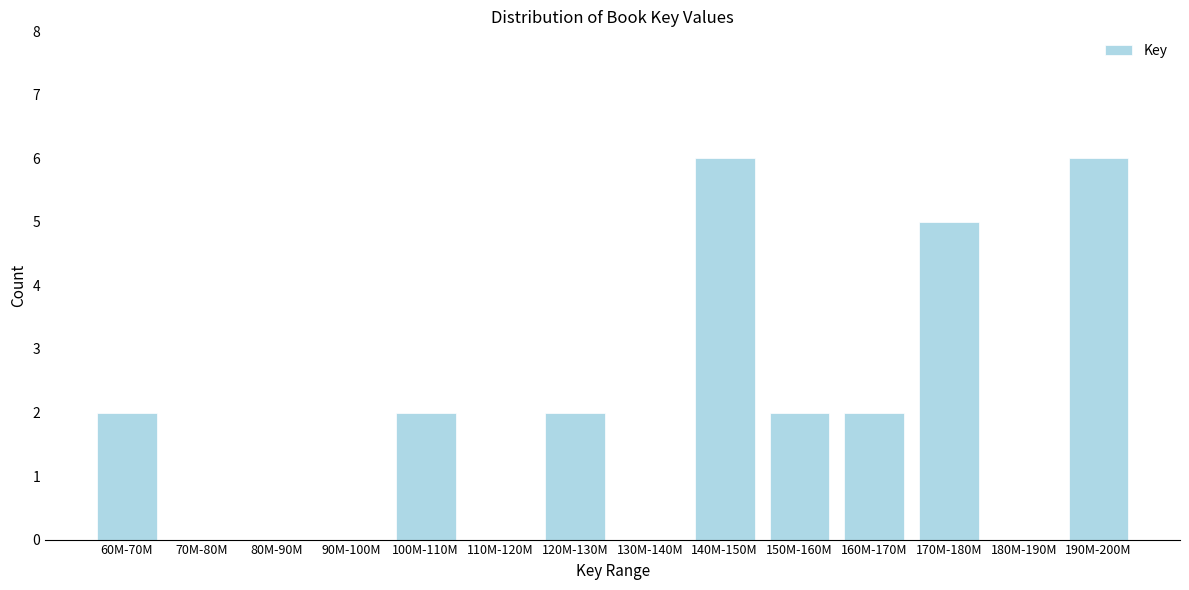

Reading left to right, transcribe all the data shown in this chart.

60M-70M=2	70M-80M=0	80M-90M=0	90M-100M=0	100M-110M=2	110M-120M=0	120M-130M=2	130M-140M=0	140M-150M=6	150M-160M=2	160M-170M=2	170M-180M=5	180M-190M=0	190M-200M=6